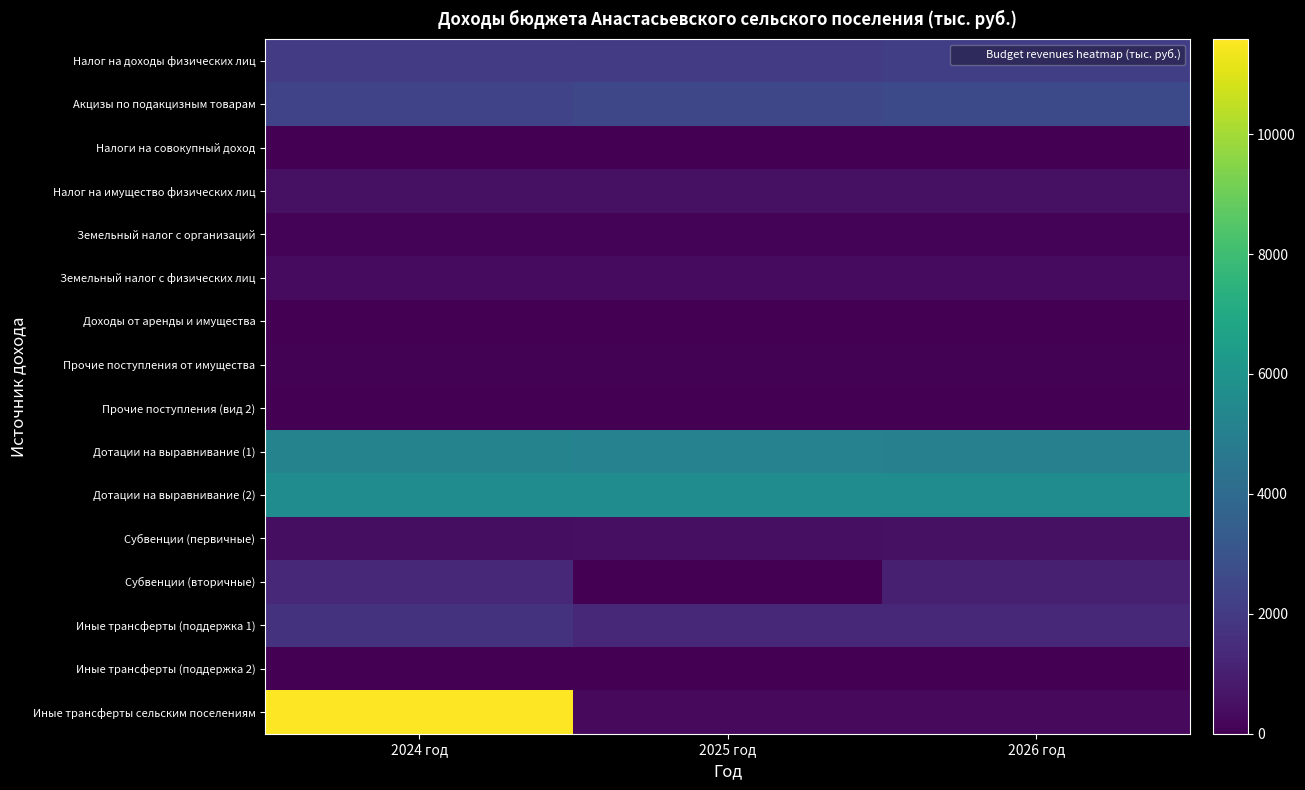

Which has a higher value, 2025 год or 2026 год?

2026 год